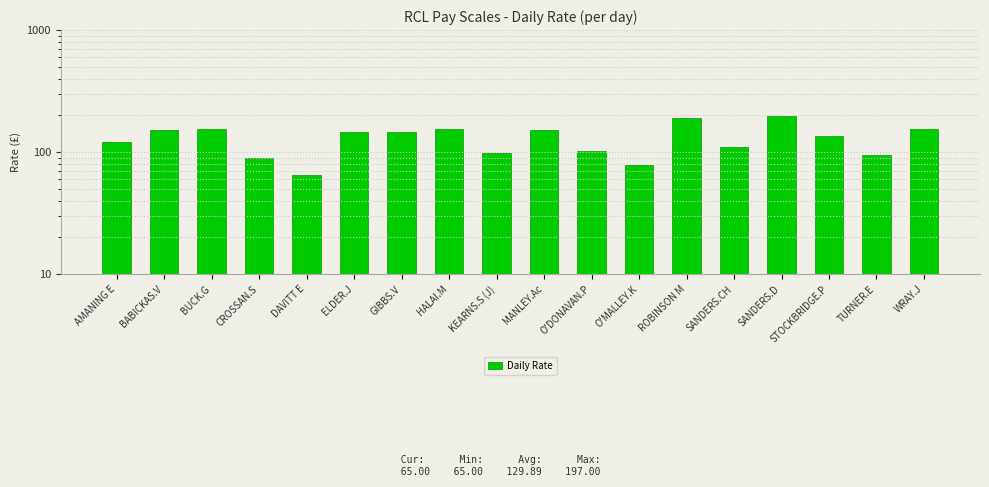

Reading right to left, extract all data points from this chart.

WRAY.J=155	TURNER.E=94	STOCKBRIDGE.P=135	SANDERS.D=197	SANDERS.CH=110	ROBINSON M=189	O'MALLEY.K=79	O'DONAVAN.P=102	MANLEY.Ac=151	KEARNS.S (J)=99	HALAI.M=155	GIBBS.V=145	ELDER.J=145	DAVITT E=65	CROSSAN.S=90	BUCK.G=156	BABICKAS.V=151	AMANING E=120